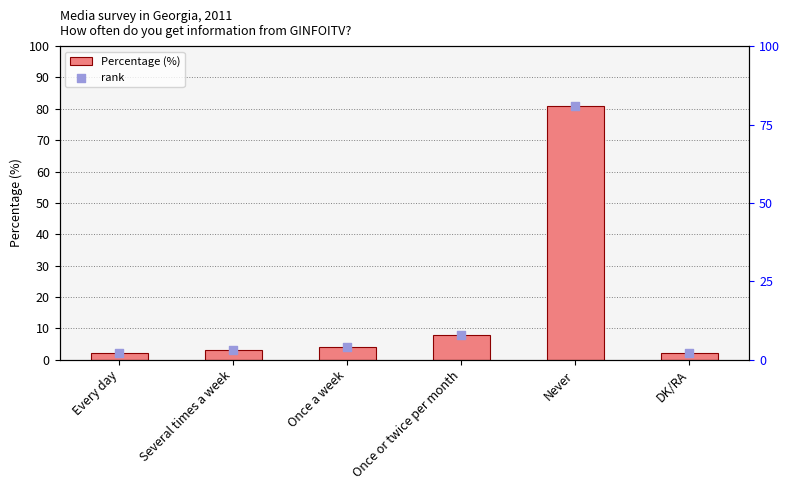

Is the value of Percentage (%) at Never greater than the value of rank at Every day?

Yes